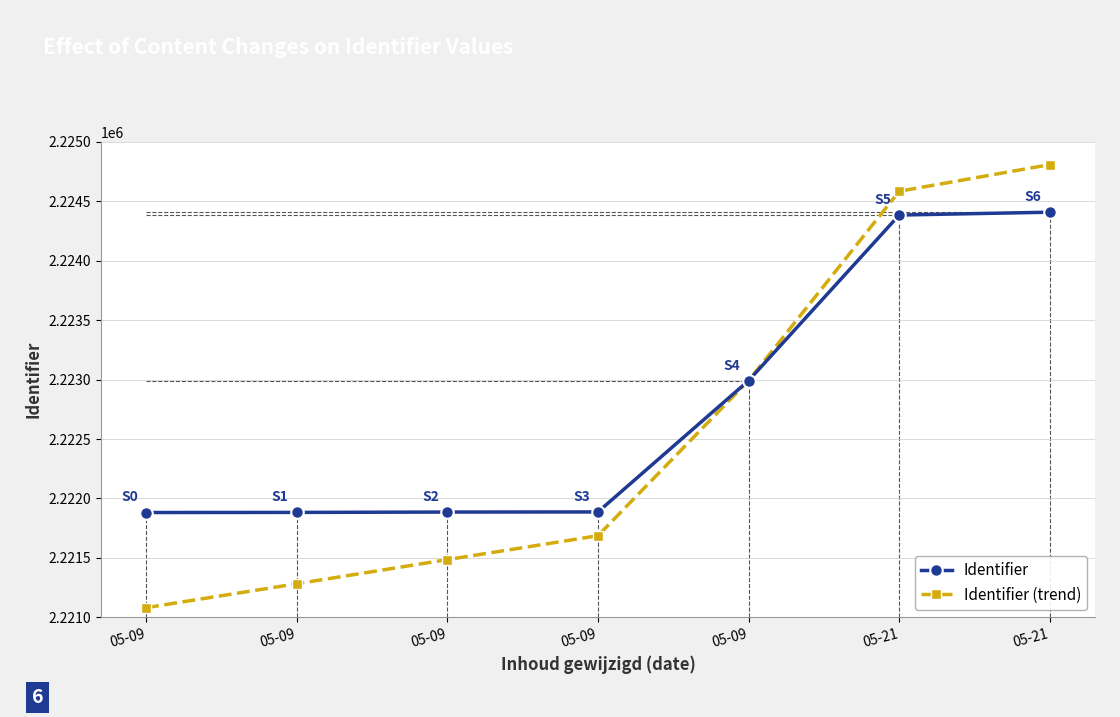

What is the smallest value displayed?

2221082